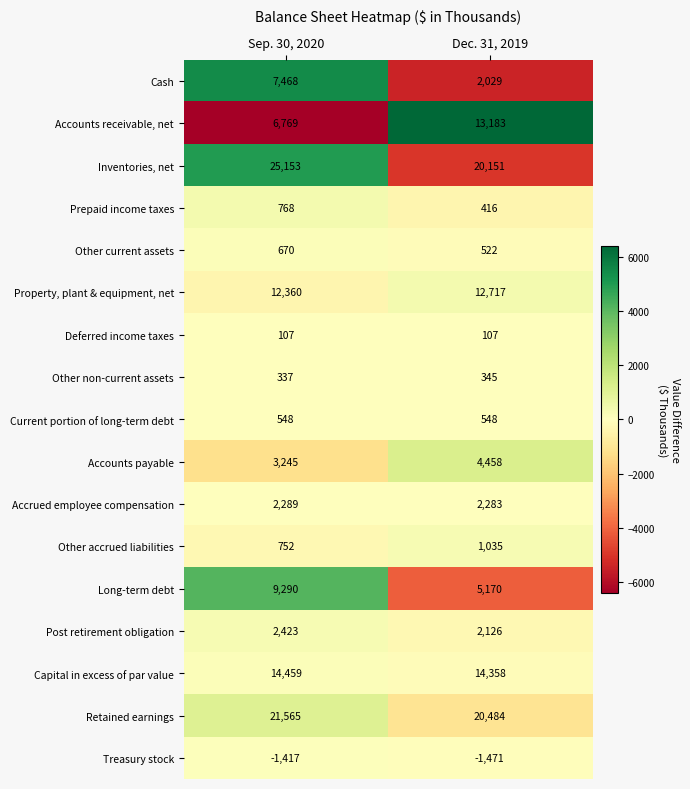

True or false: Capital in excess of par value has a value of 4431 at Sep. 30, 2020.

False